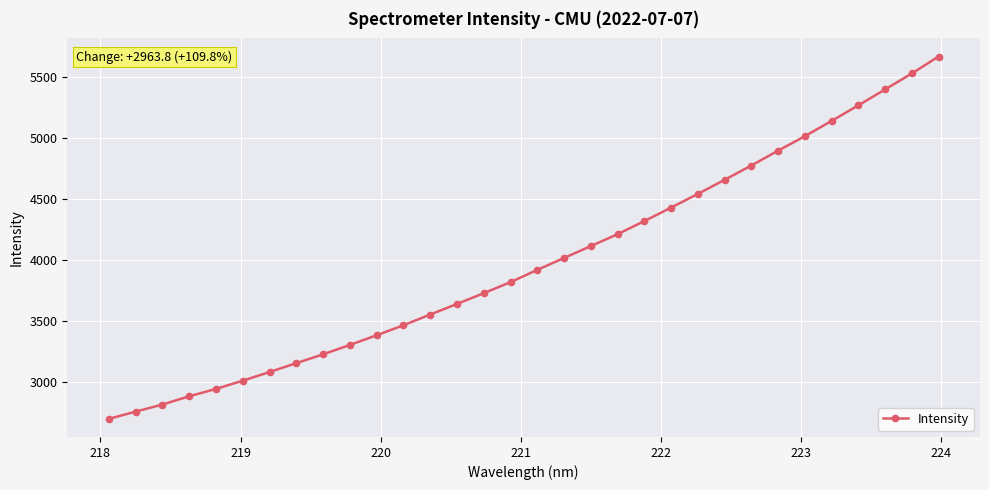

What is the maximum value shown in the chart?

5663.8